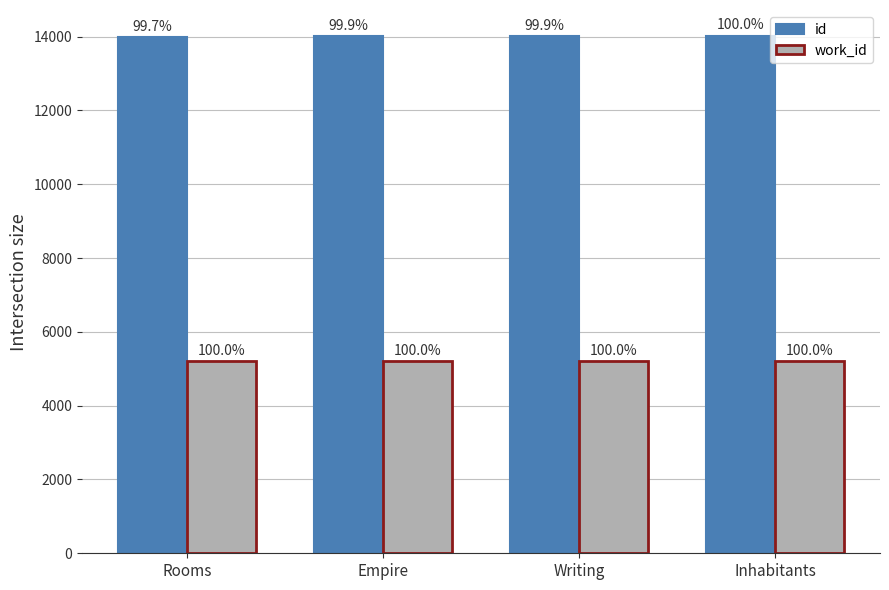

What are all the series names shown in the legend?

id, work_id